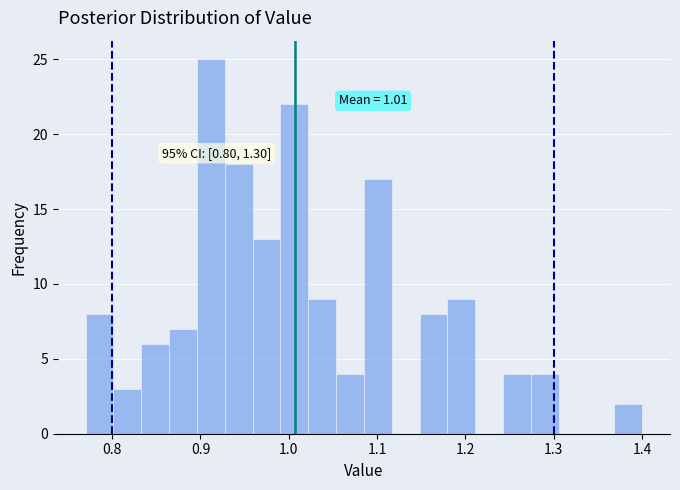

Read against the x-axis, roughly where is the centre of the tallest bar?

0.91